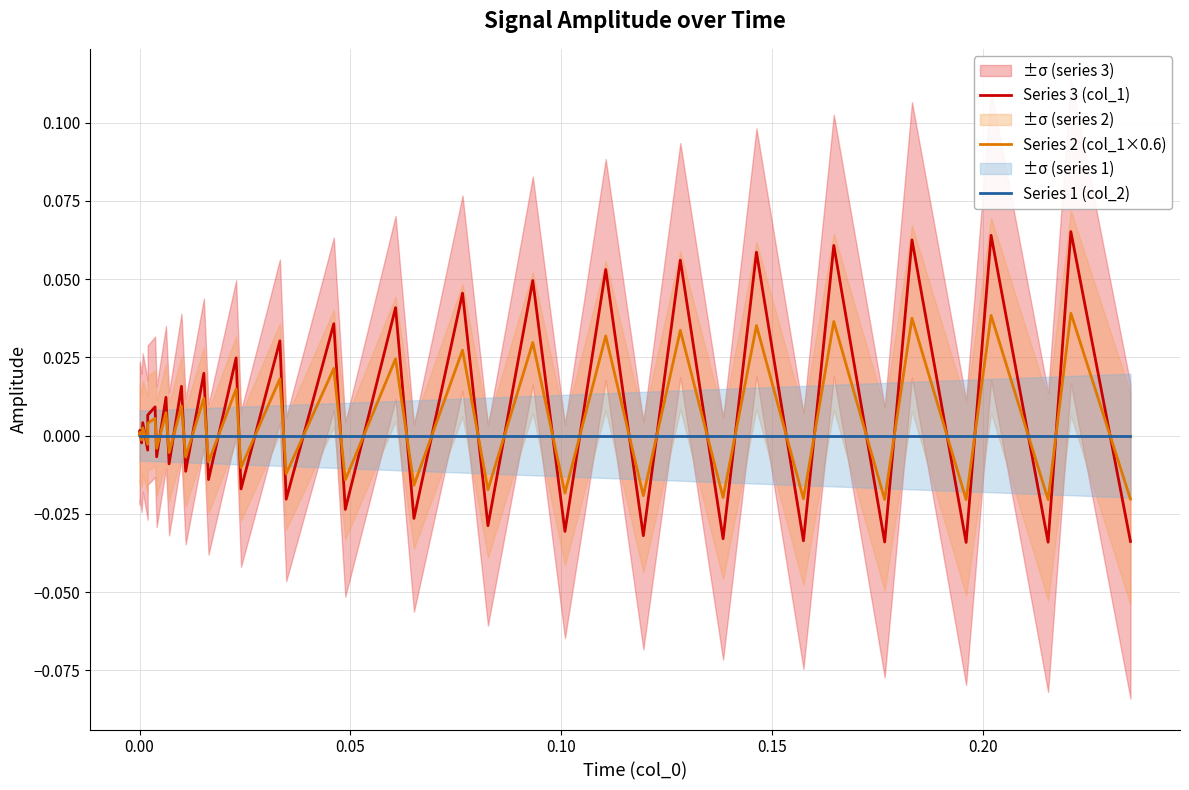

Is it true that Series 3 (col_1) equals 0.1 at 18?

False